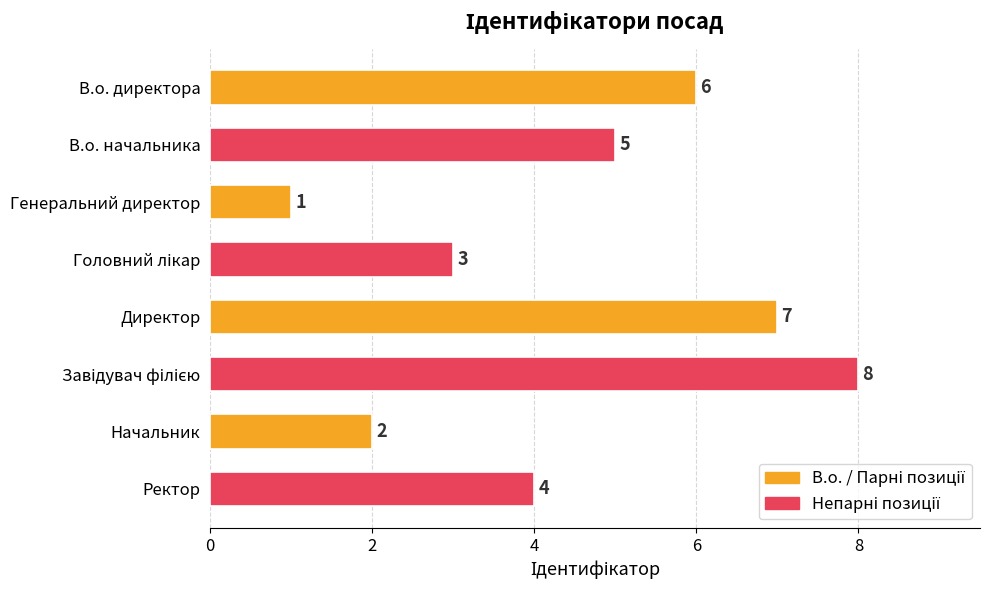

What is the sum of all values?

36